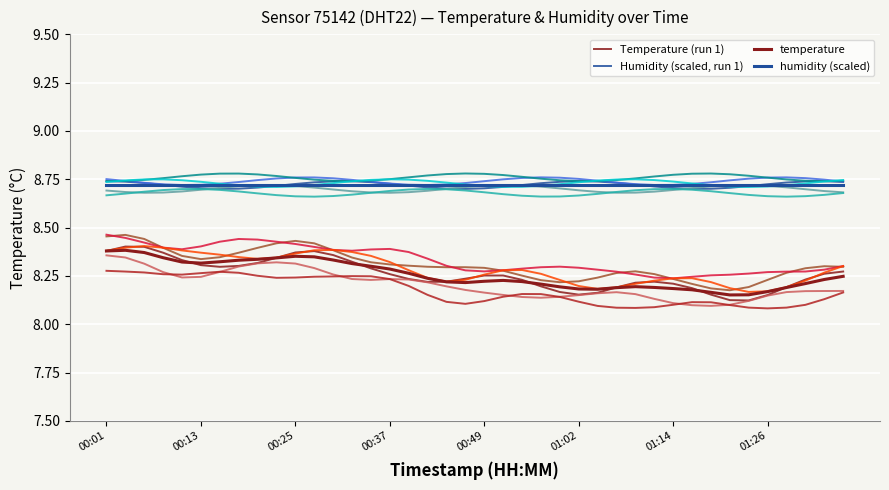

What is the maximum value shown in the chart?

8.7